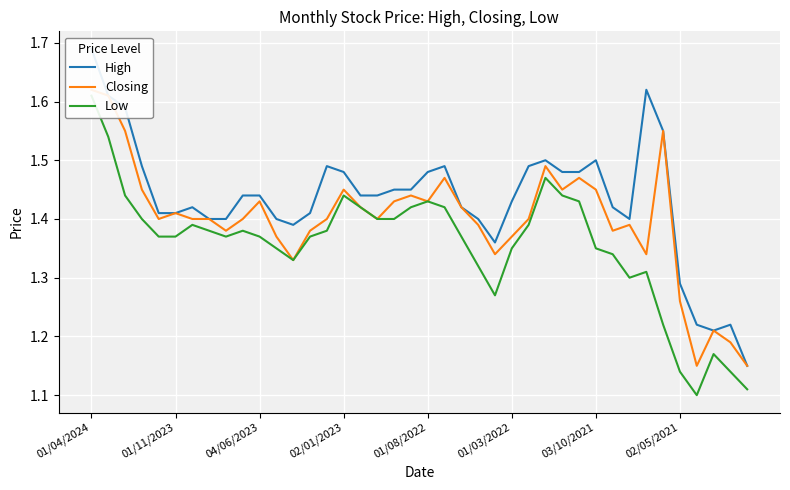

How many lines are shown in the chart?

3